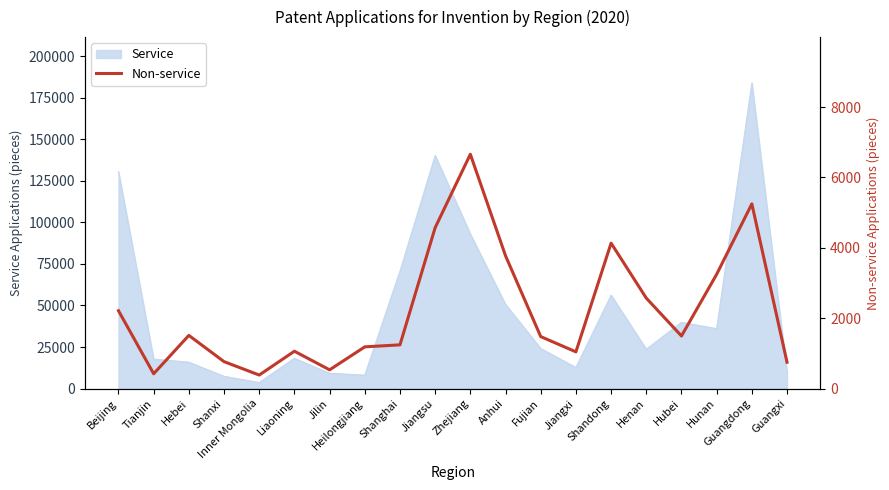

How many interior local peaks (higher than both neighbors) does the data have?

5